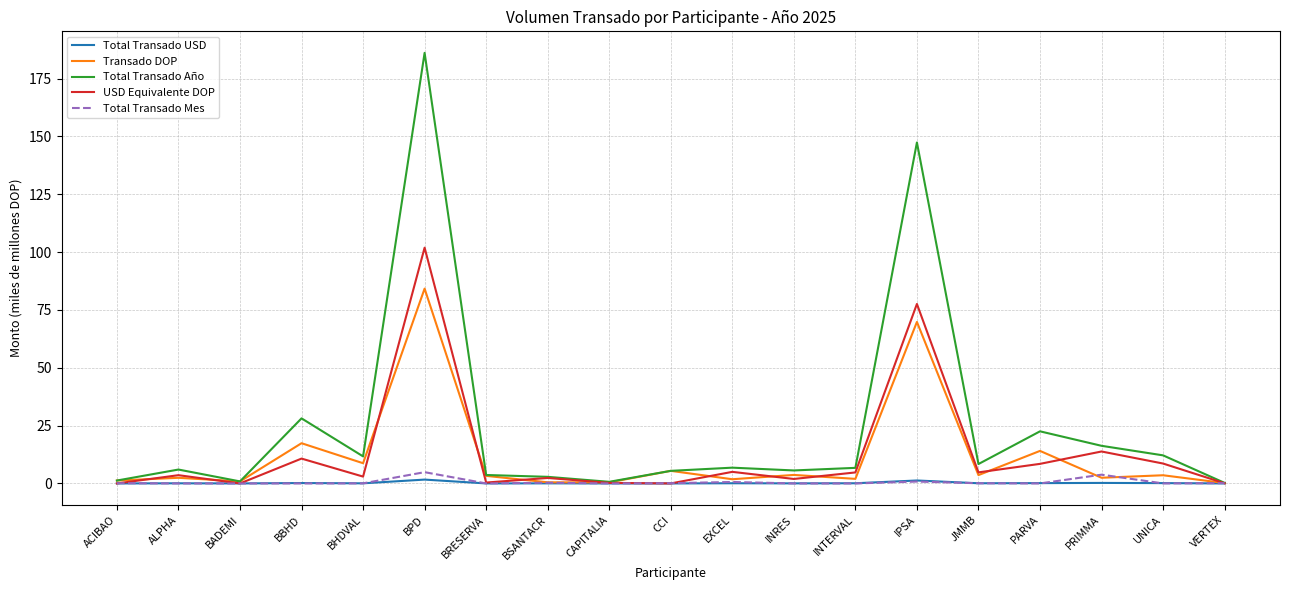

Between BRESERVA and PARVA, which series saw the biggest shift?

Total Transado Año